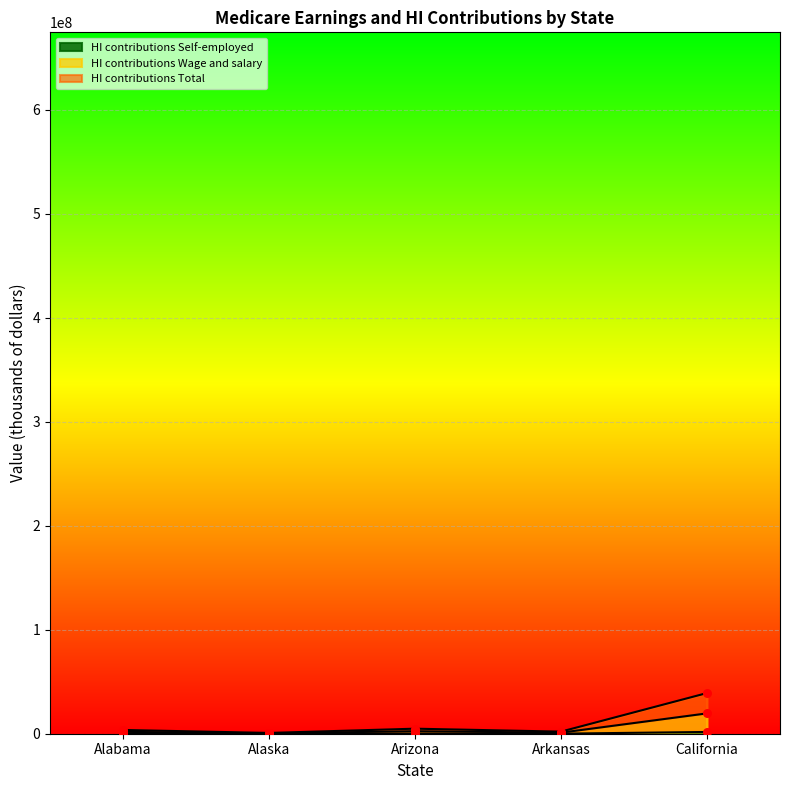

Is the value of HI contributions Self-employed at California greater than the value of Wage and salary (Total Taxable Earnings) at California?

No